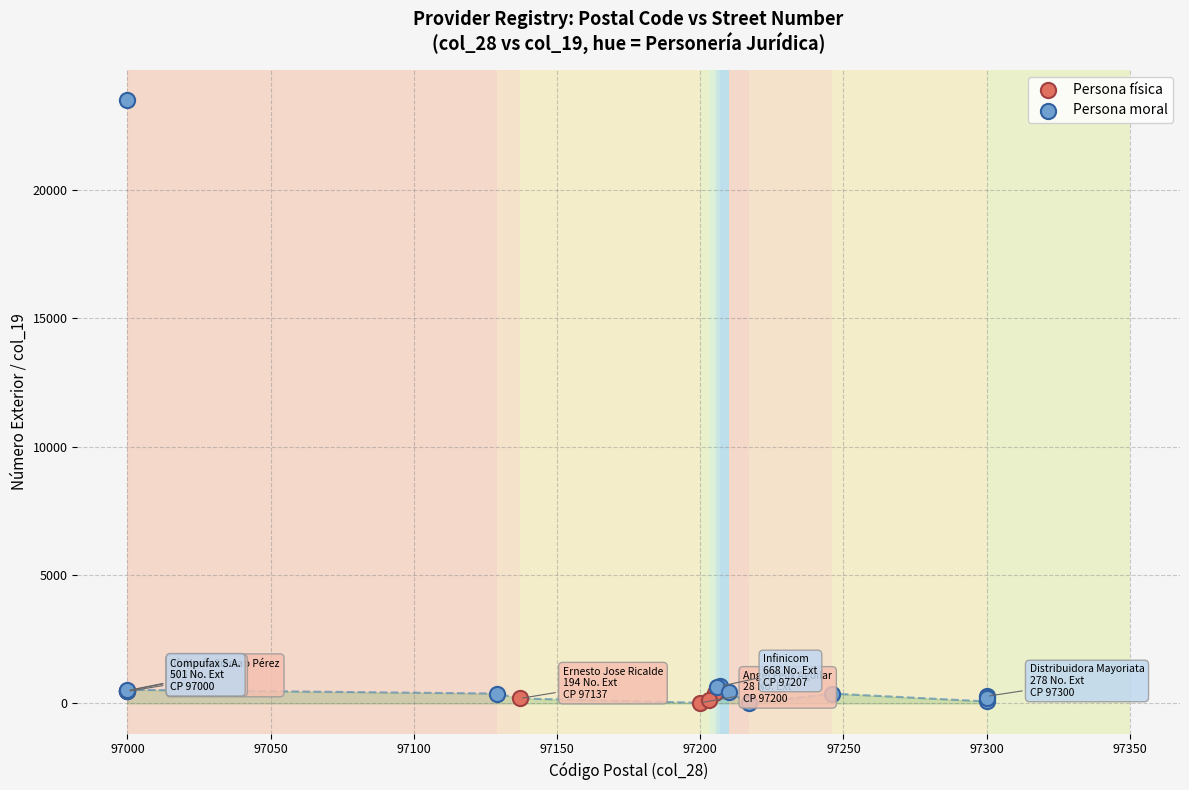

Which series has the largest Y range (max minus min)?

Persona moral